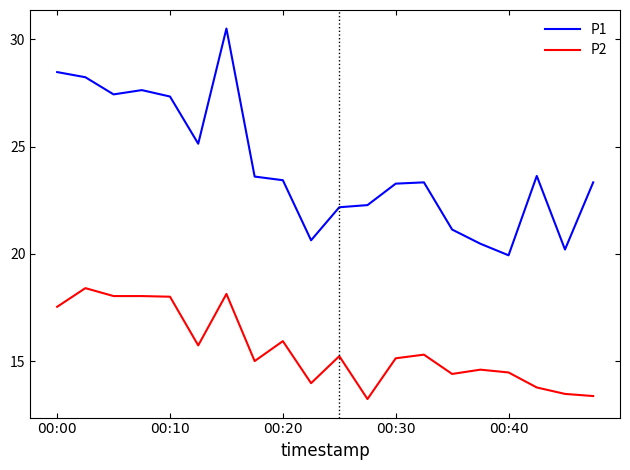

True or false: P1 and P2 intersect in this chart.

False